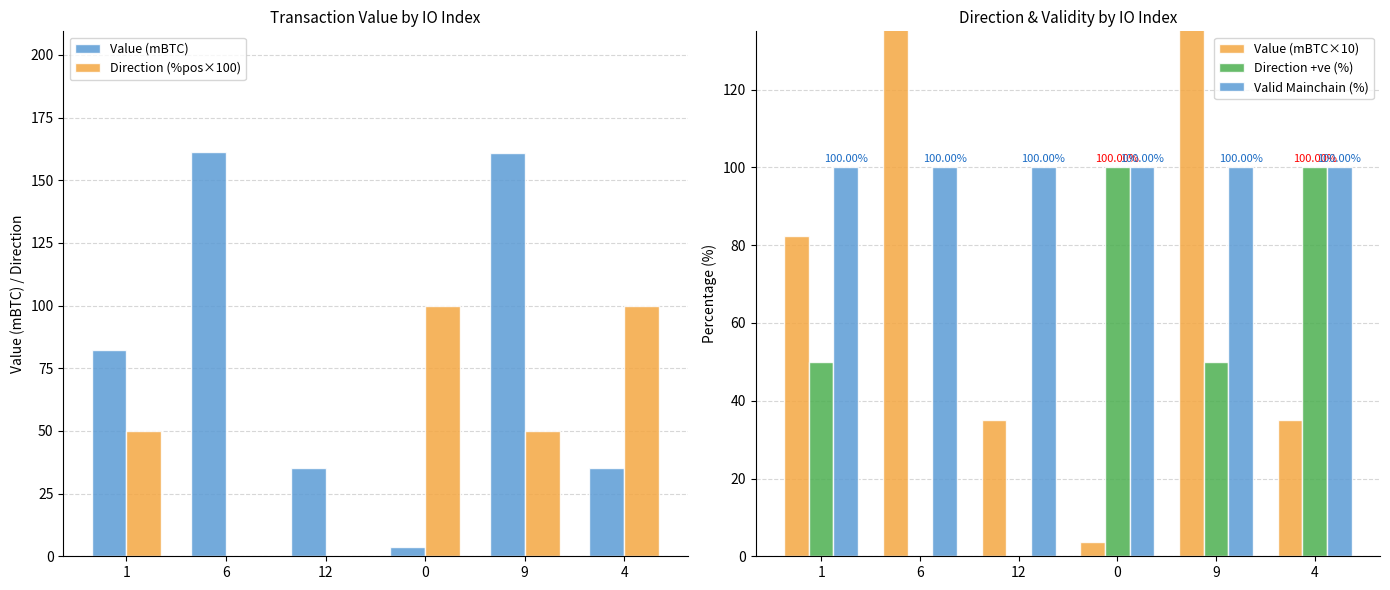

What is the spread (max minus min) of values at 9?

111.0